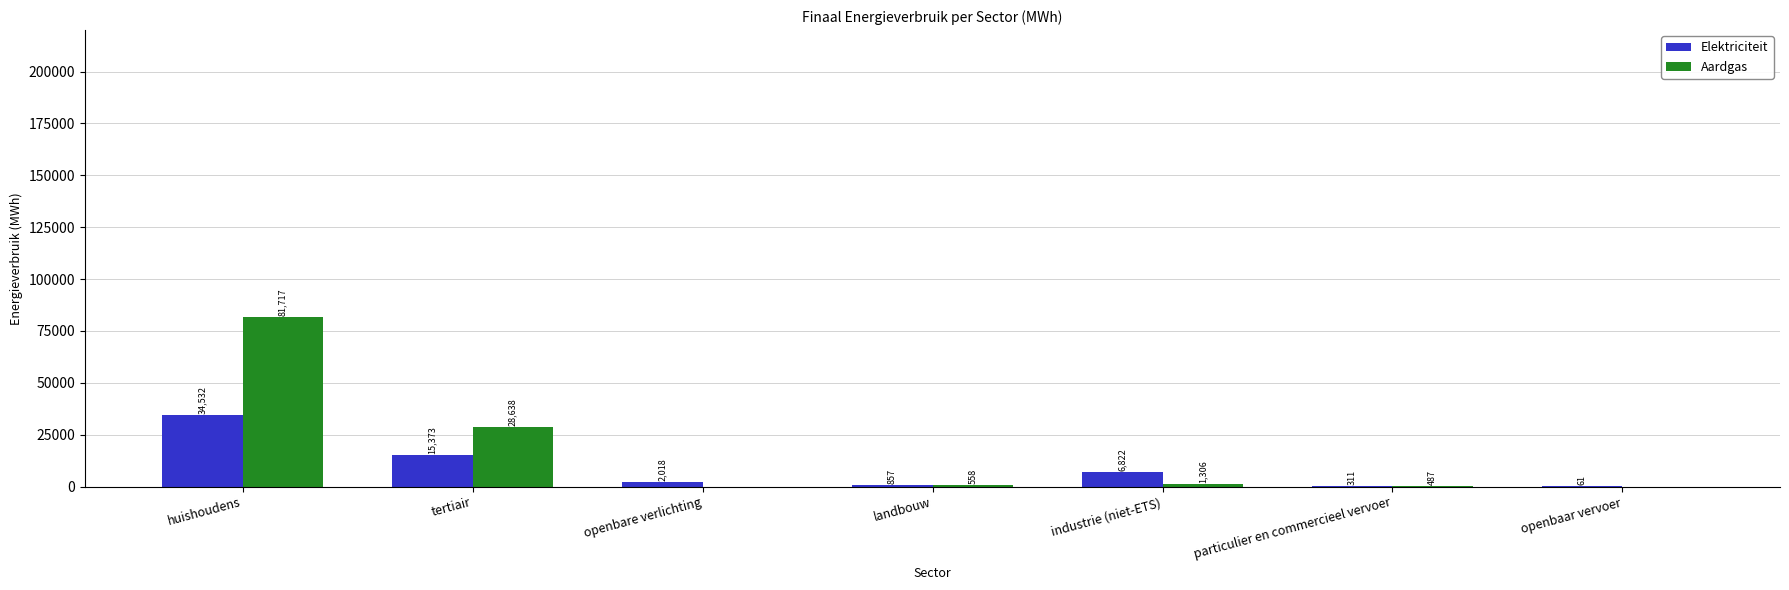

The value of Aardgas at huishoudens is 117653.4. True or false?

False